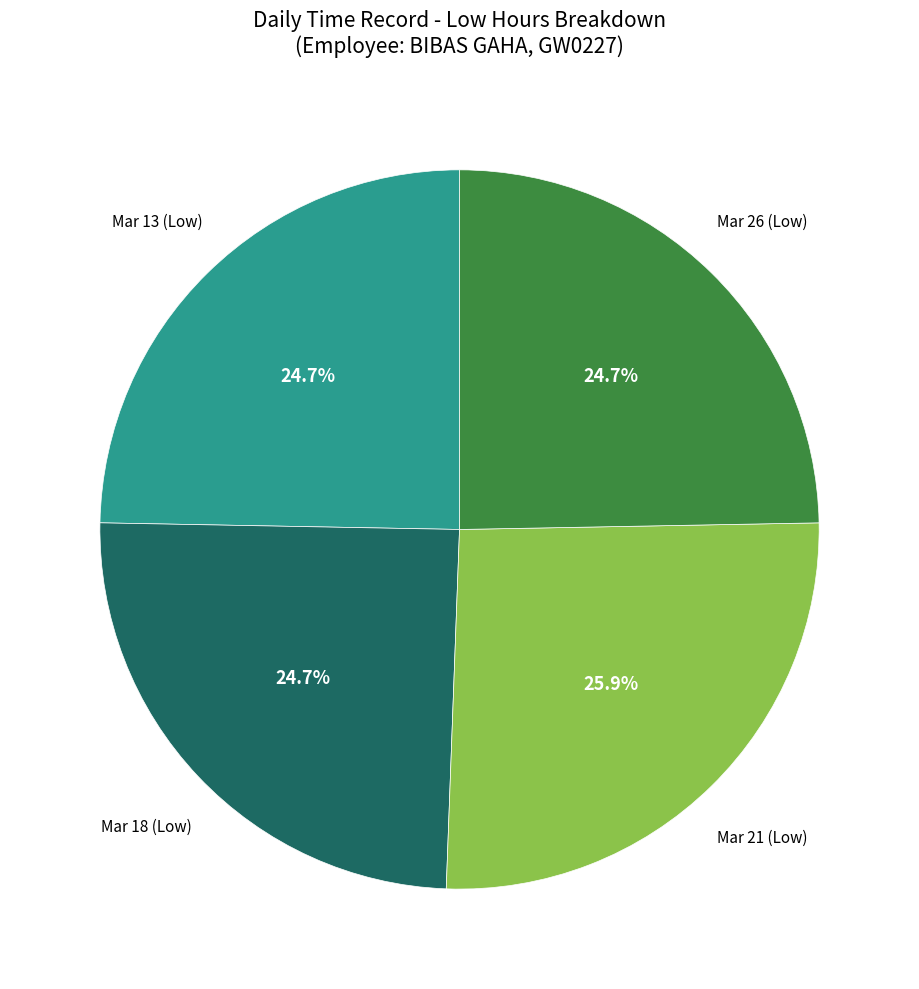

What is the ratio of the value at Mar 18 (Low) to the value at Mar 13 (Low)?

1.0